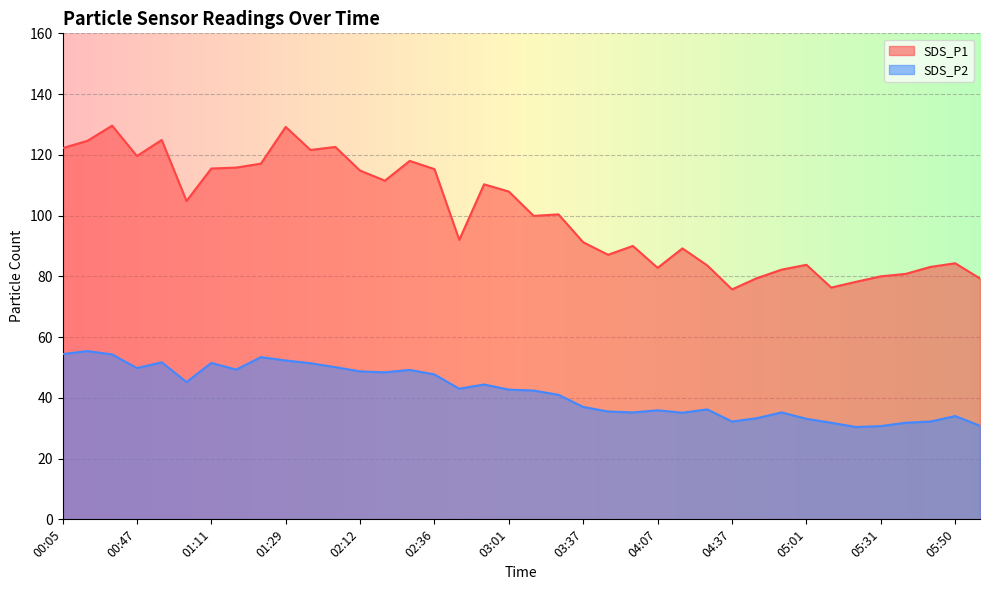

What is the average value of the SDS_P2 series?

42.0